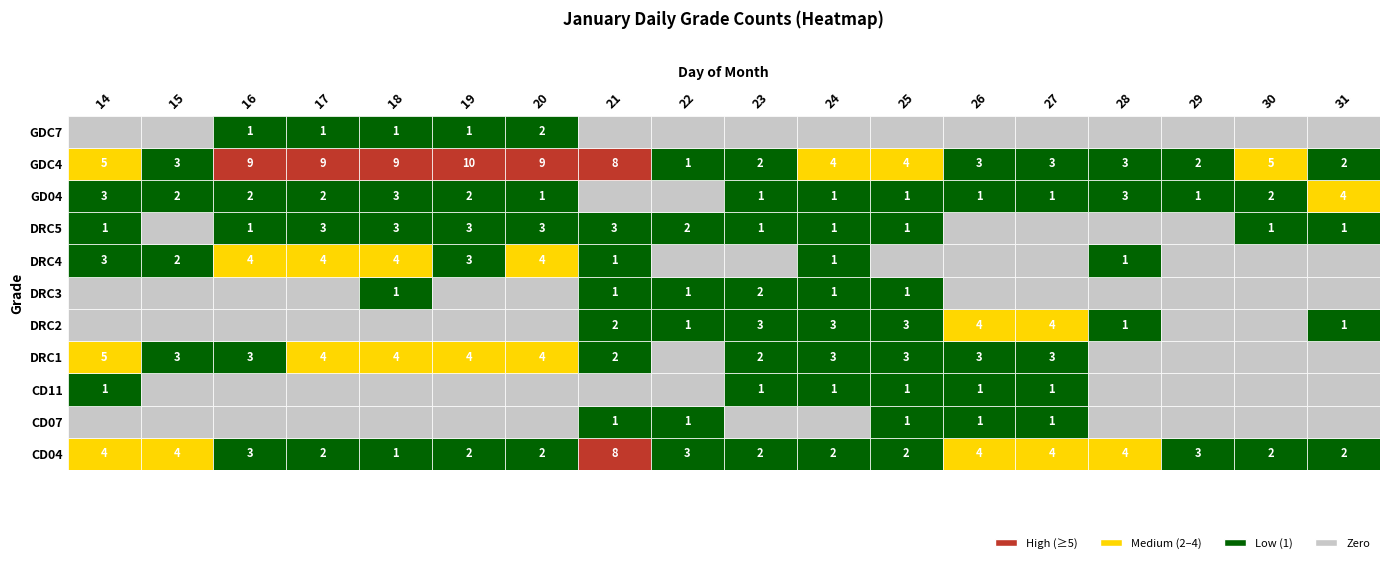

Rank the categories by DRC1 value from highest to lowest.

14, 17, 18, 19, 20, 15, 16, 24, 25, 26, 27, 21, 23, 22, 28, 29, 30, 31